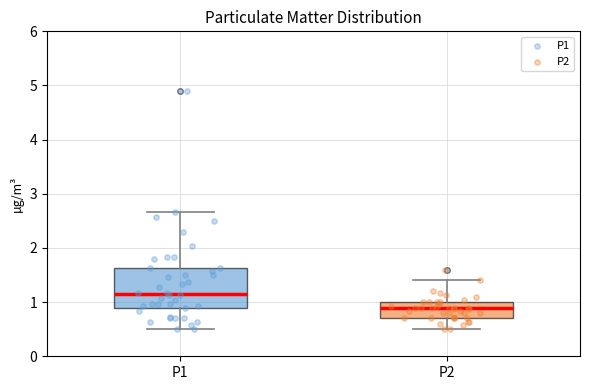

Which box is the tallest, from its lower edge to its upper edge?

P1